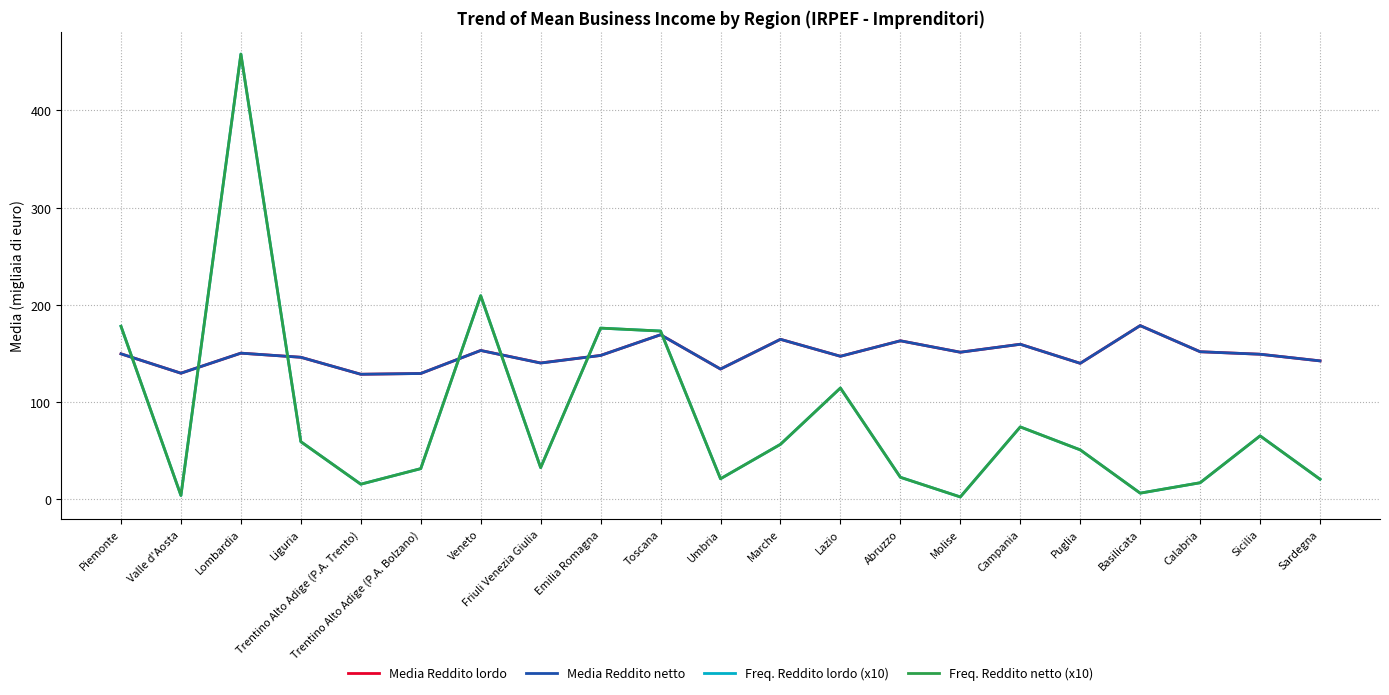

Is this an area chart (filled region under the line)?

No